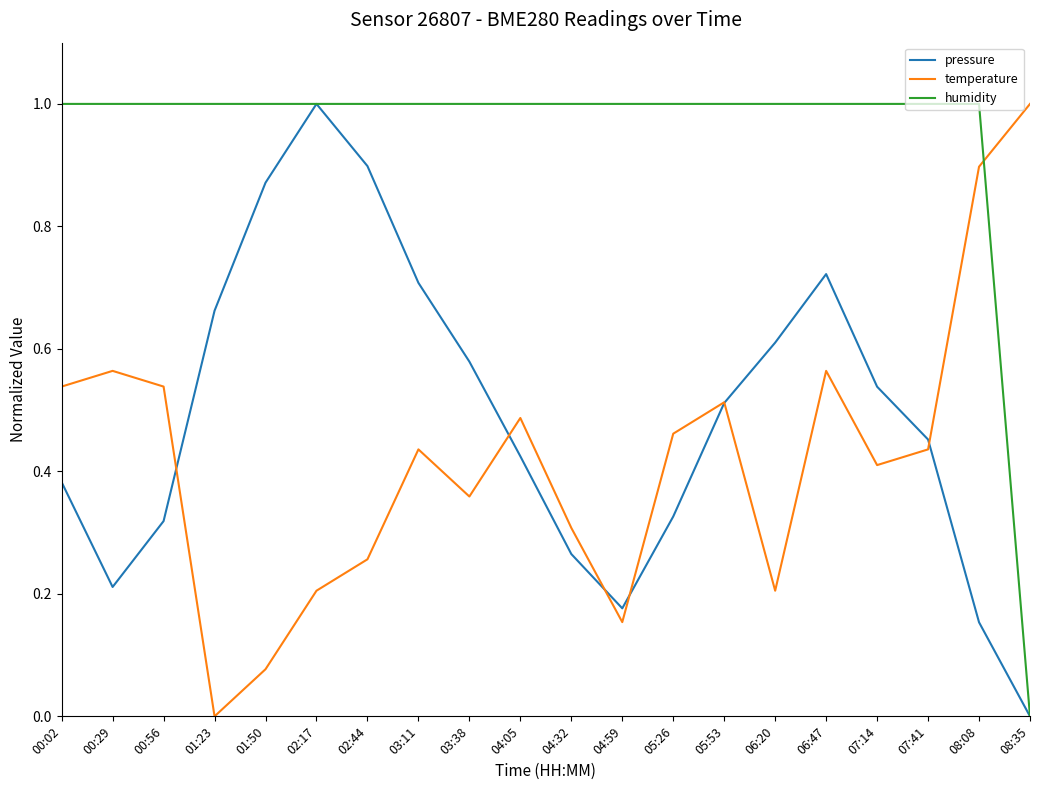

What position from the right is 05:26?

8